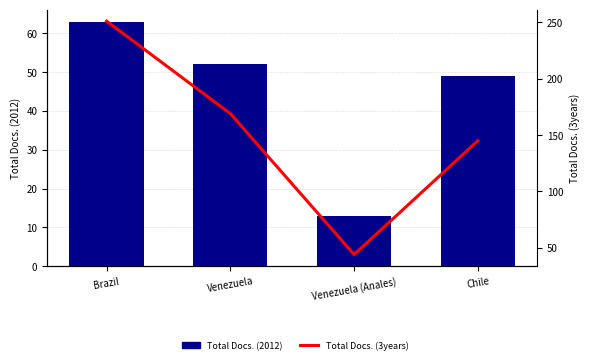

Reading left to right, list all the values displayed in this chart.

Total Docs. (2012): Brazil=63	Venezuela=52	Venezuela (Anales)=13	Chile=49
Total Docs. (3years): Brazil=251	Venezuela=169	Venezuela (Anales)=44	Chile=145